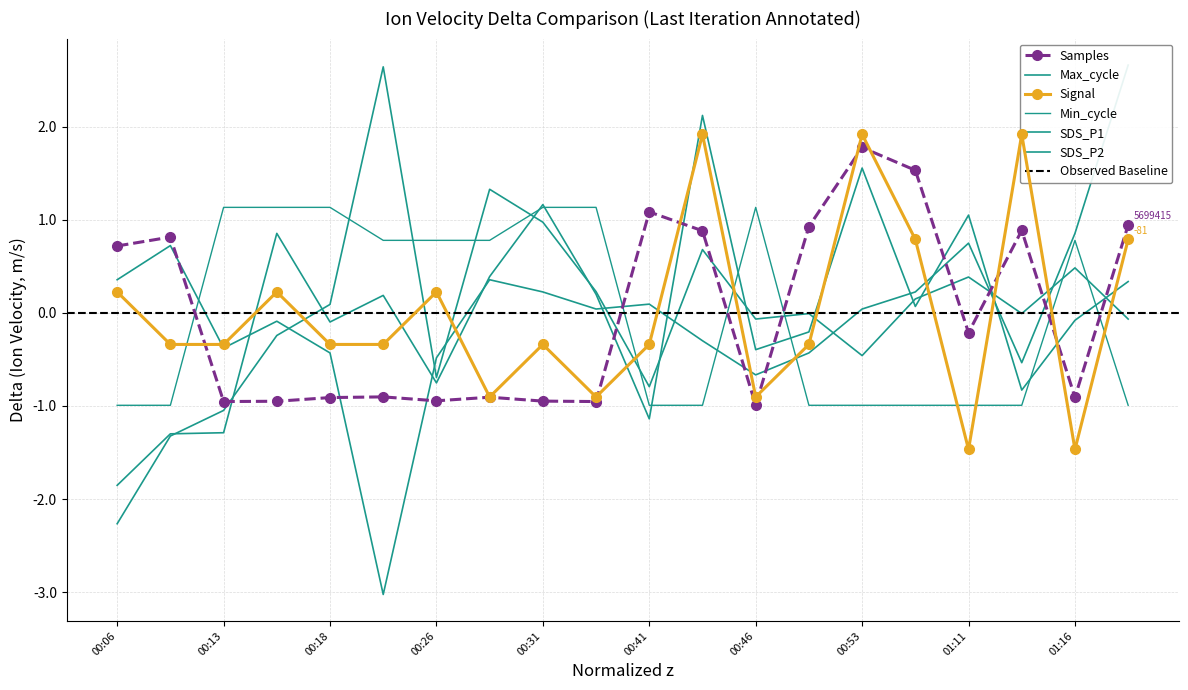

What is the label of the 10th point from the right?

00:41